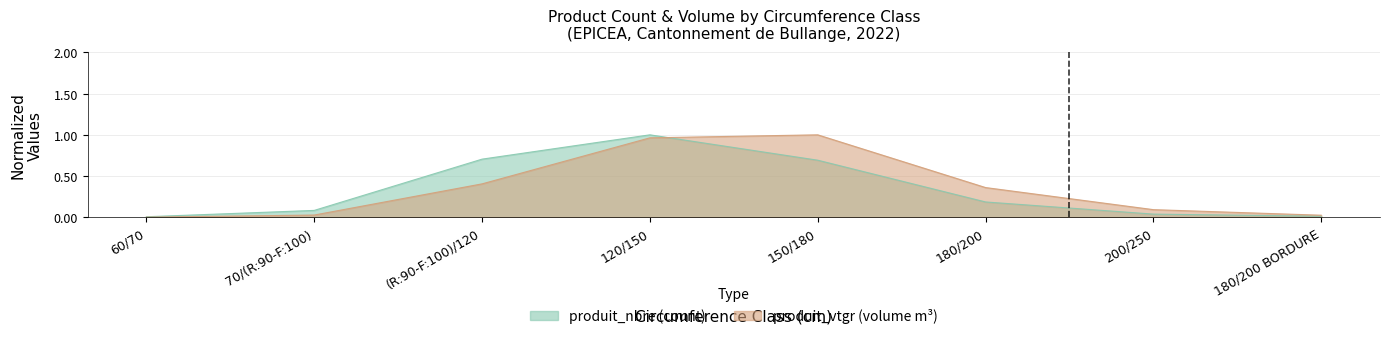

Between which two adjacent categories do produit_vtgr and produit_nbre first intersect?

120/150 and 150/180